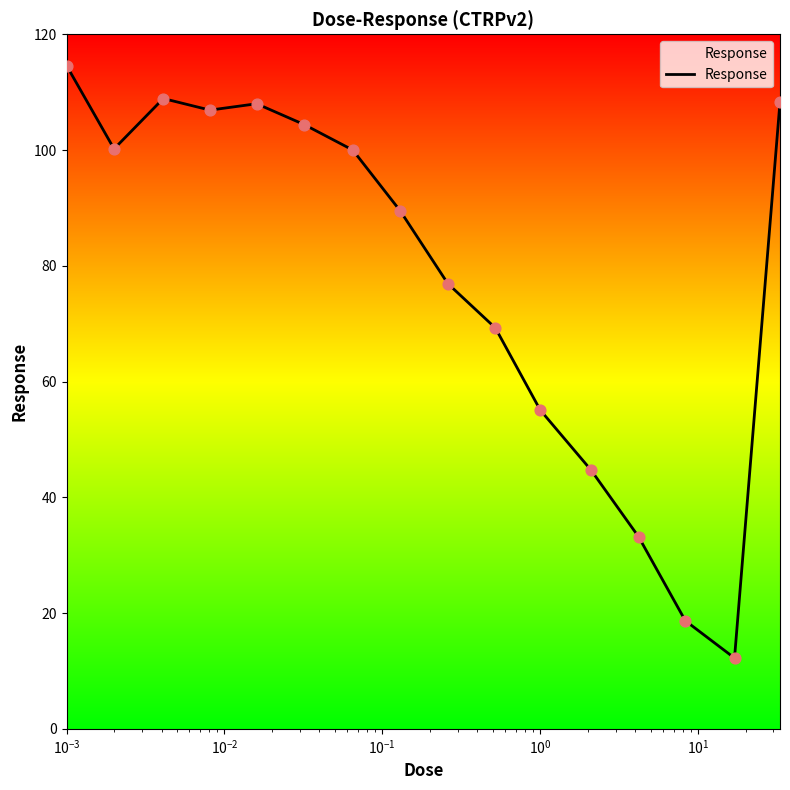

What is the difference between the maximum and minimum values?

102.4